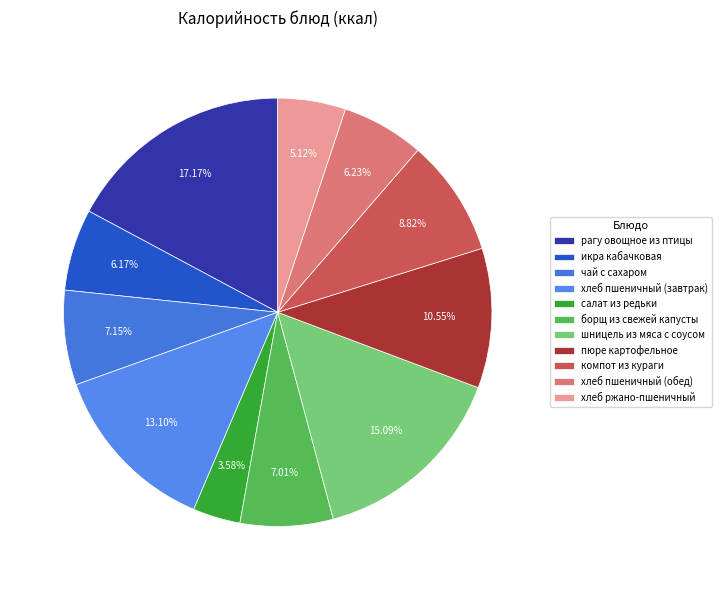

Between борщ из свежей капусты and чай с сахаром, which is larger?

чай с сахаром